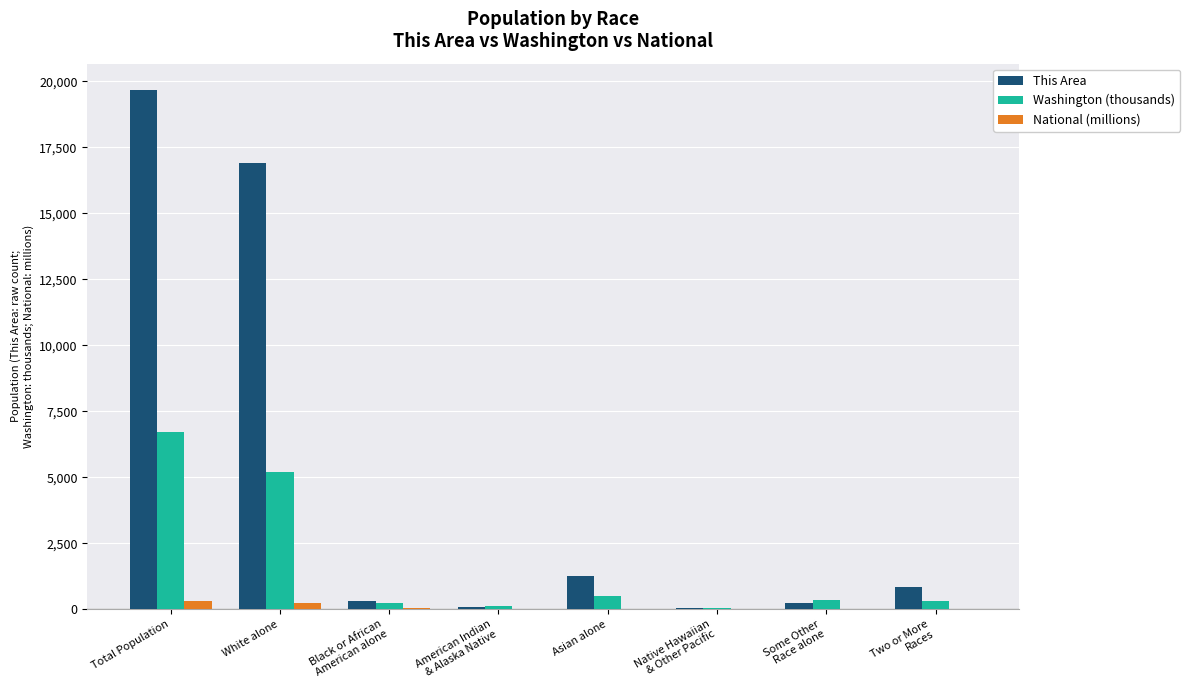

How many data points in National (millions) are above 19?

4